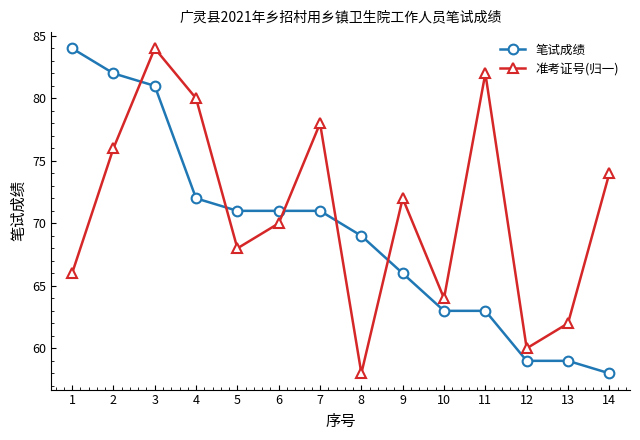

How many values in the 准考证号(归一) series are below 72?

7